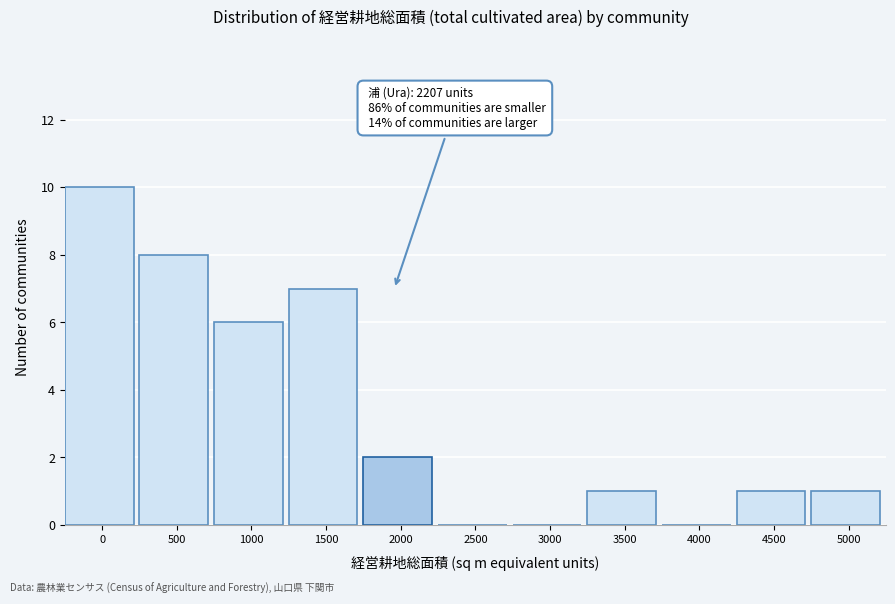

Reading left to right, extract all data points from this chart.

0=10	500=8	1000=6	1500=7	2000=2	2500=0	3000=0	3500=1	4000=0	4500=1	5000=1